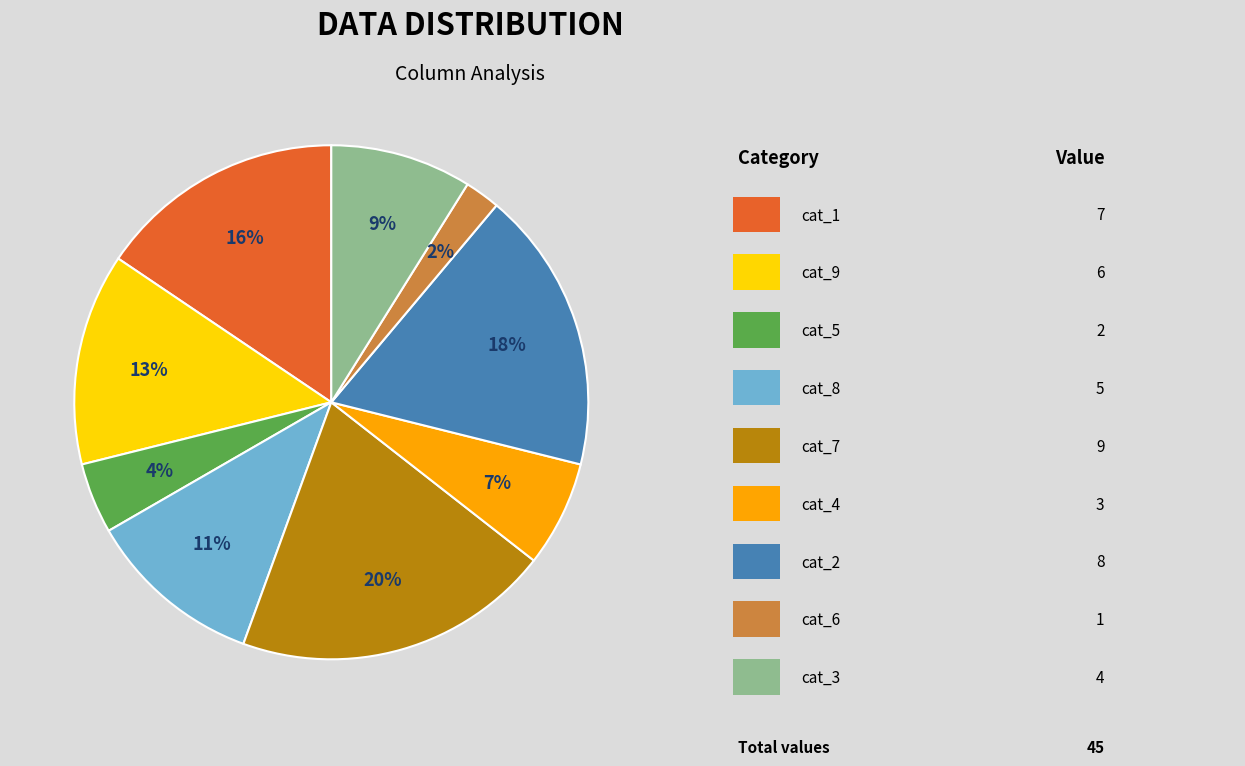

How many slices are in this pie chart?

9